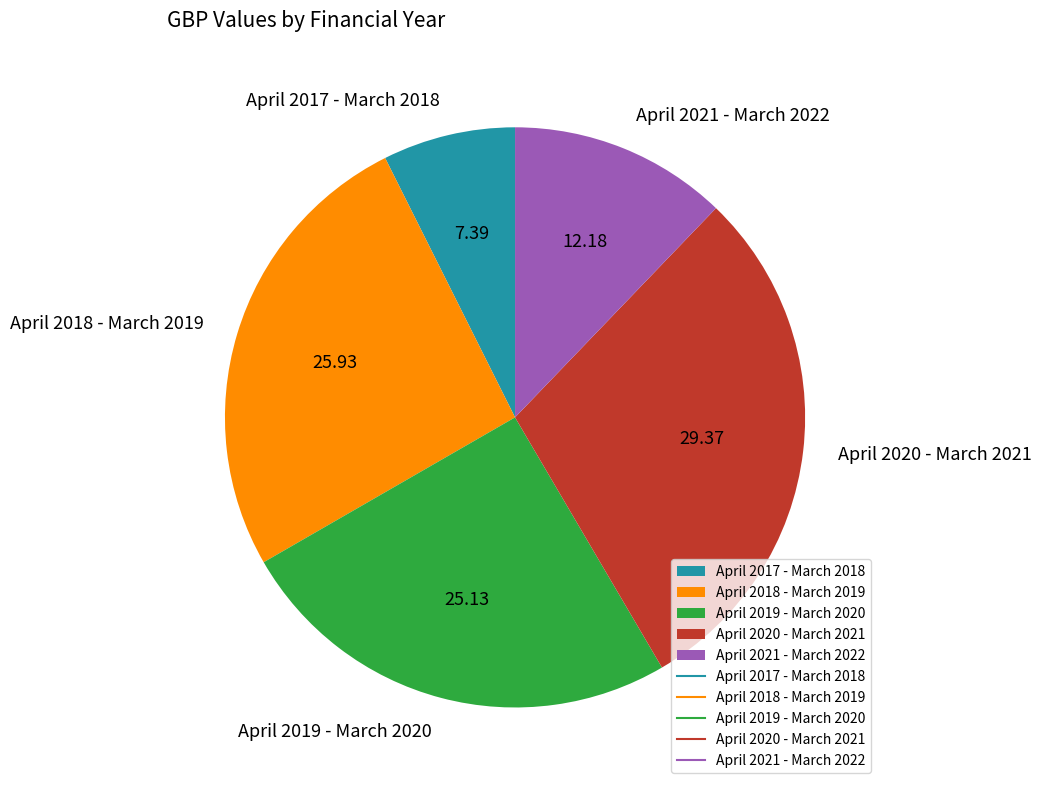

Rank the categories by value from highest to lowest.

April 2020 - March 2021, April 2018 - March 2019, April 2019 - March 2020, April 2021 - March 2022, April 2017 - March 2018